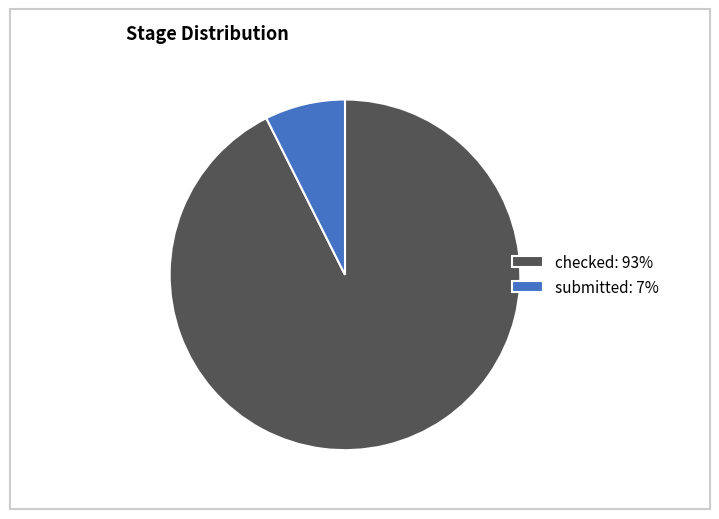

Between checked: 93% and submitted: 7%, which is larger?

checked: 93%